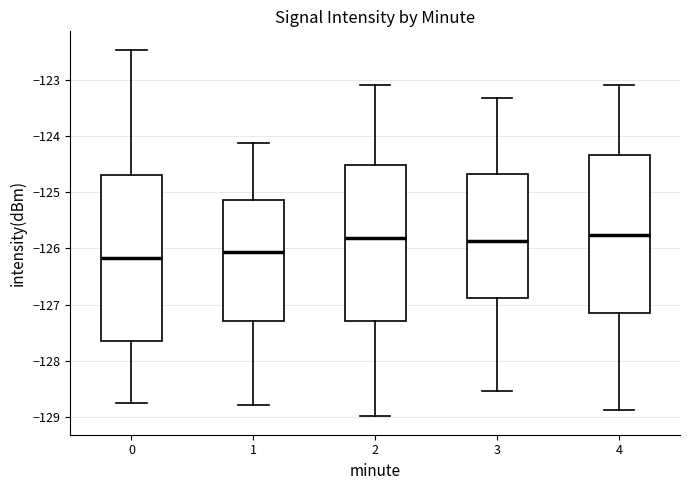

Reading left to right, transcribe this box plot: for each box, give where its median line is, the range the box spans, and where its two whiskers end, as read against the y-axis. The values are not printed on the chart, so give them approximately, as read against the axis.

0: median -126.2, box -127.7 to -124.7, whiskers -128.7 to -122.5
1: median -126.1, box -127.3 to -125.1, whiskers -128.8 to -124.1
2: median -125.8, box -127.3 to -124.5, whiskers -129.0 to -123.1
3: median -125.9, box -126.9 to -124.7, whiskers -128.5 to -123.3
4: median -125.8, box -127.2 to -124.3, whiskers -128.9 to -123.1